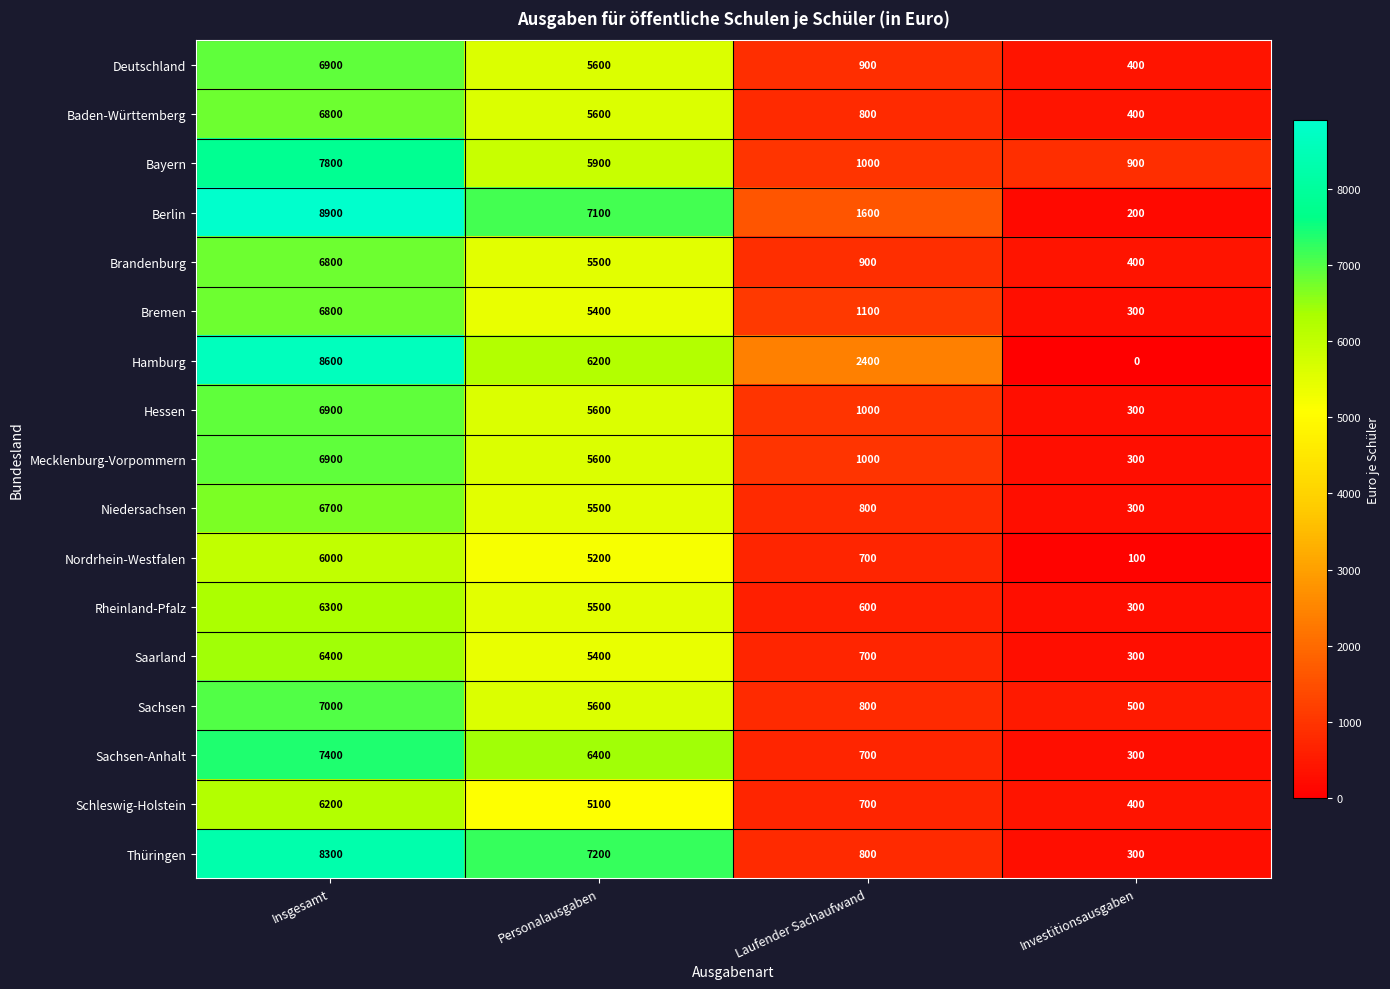

What is the maximum value shown in the chart?

8900